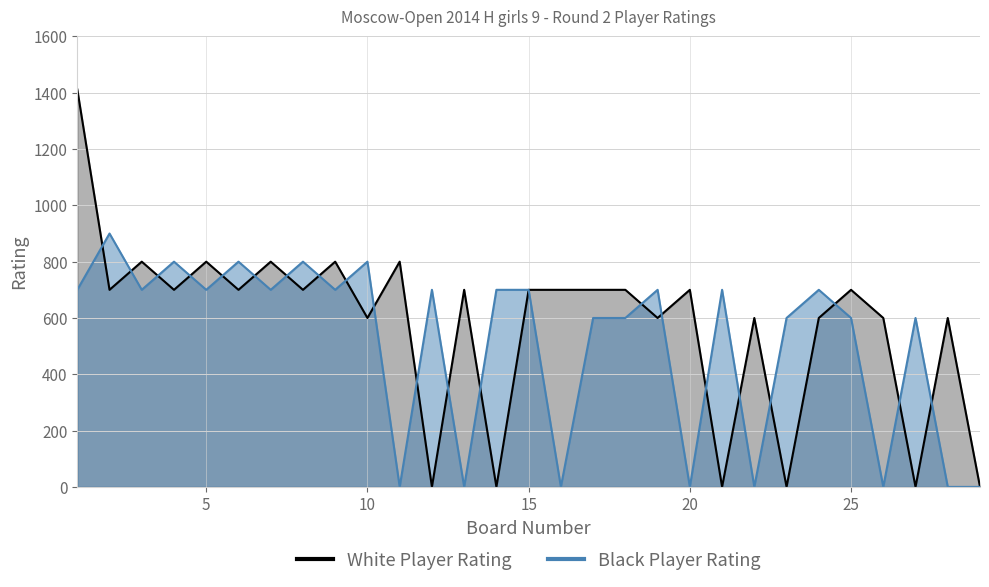

How many lines are shown in the chart?

2